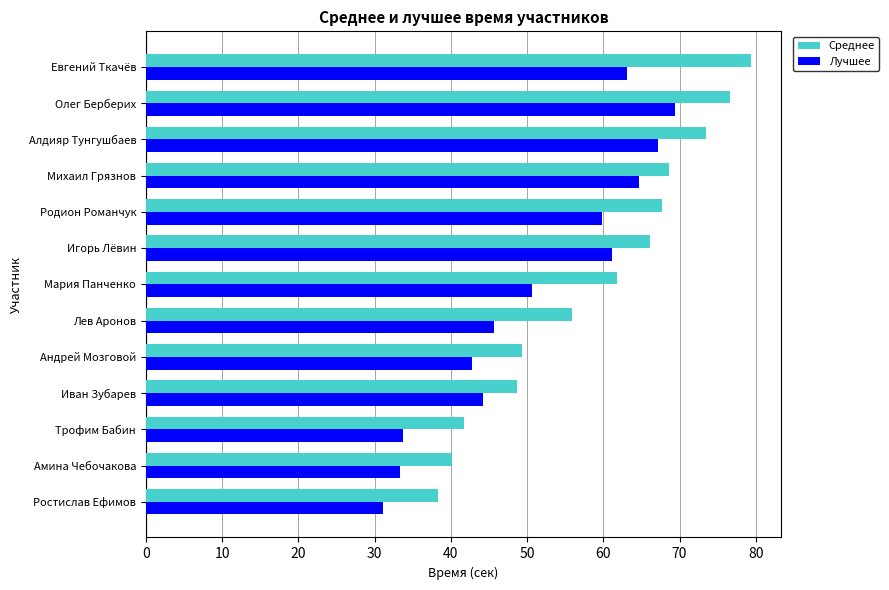

The value of Среднее at Михаил Грязнов is 109.1. True or false?

False